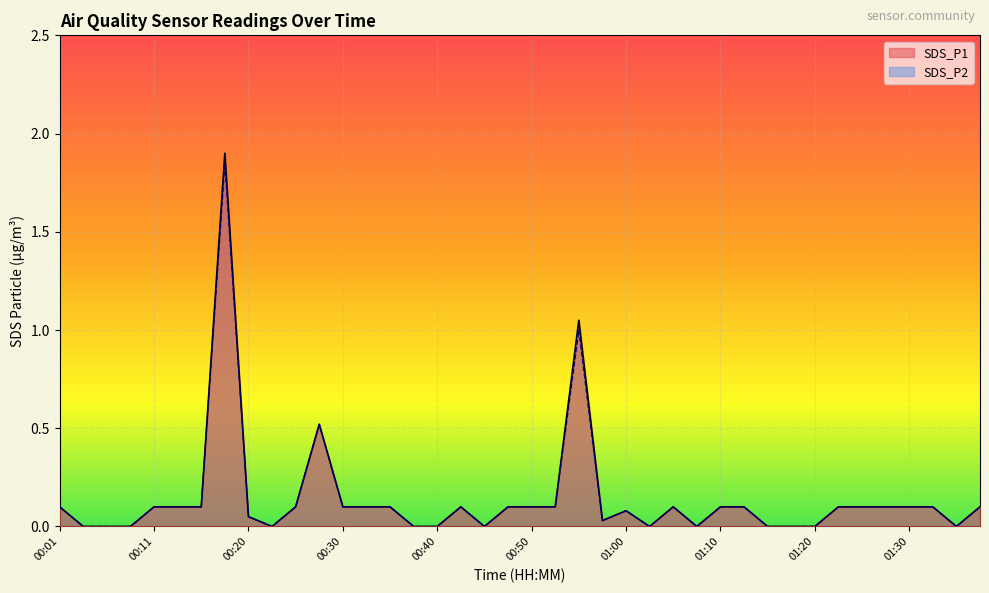

What is the label of the 1st point from the right?

01:38